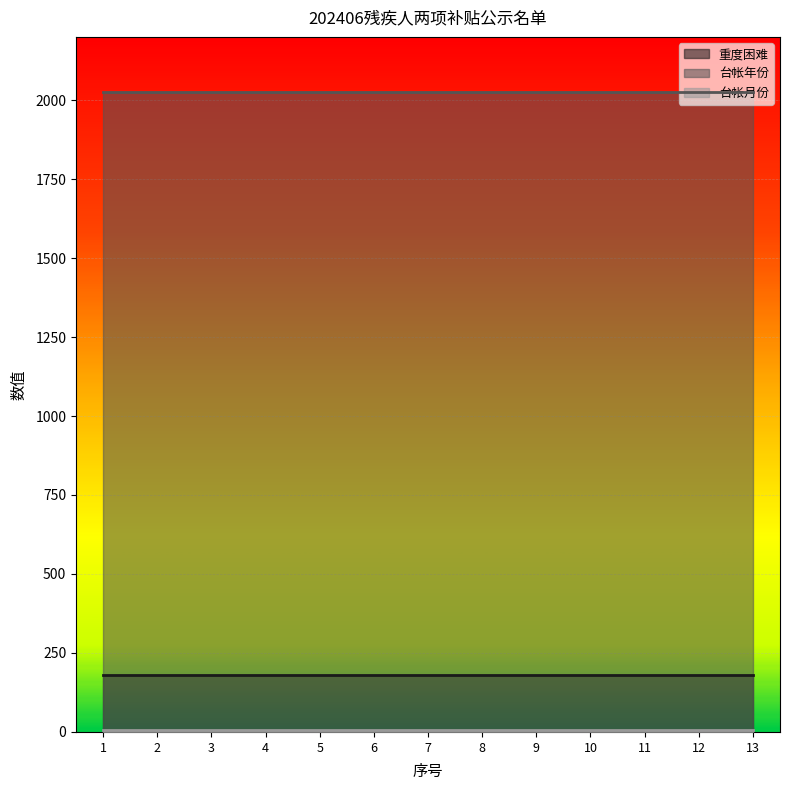

What is the value of the 台帐月份 point at the 5th from the left?

6